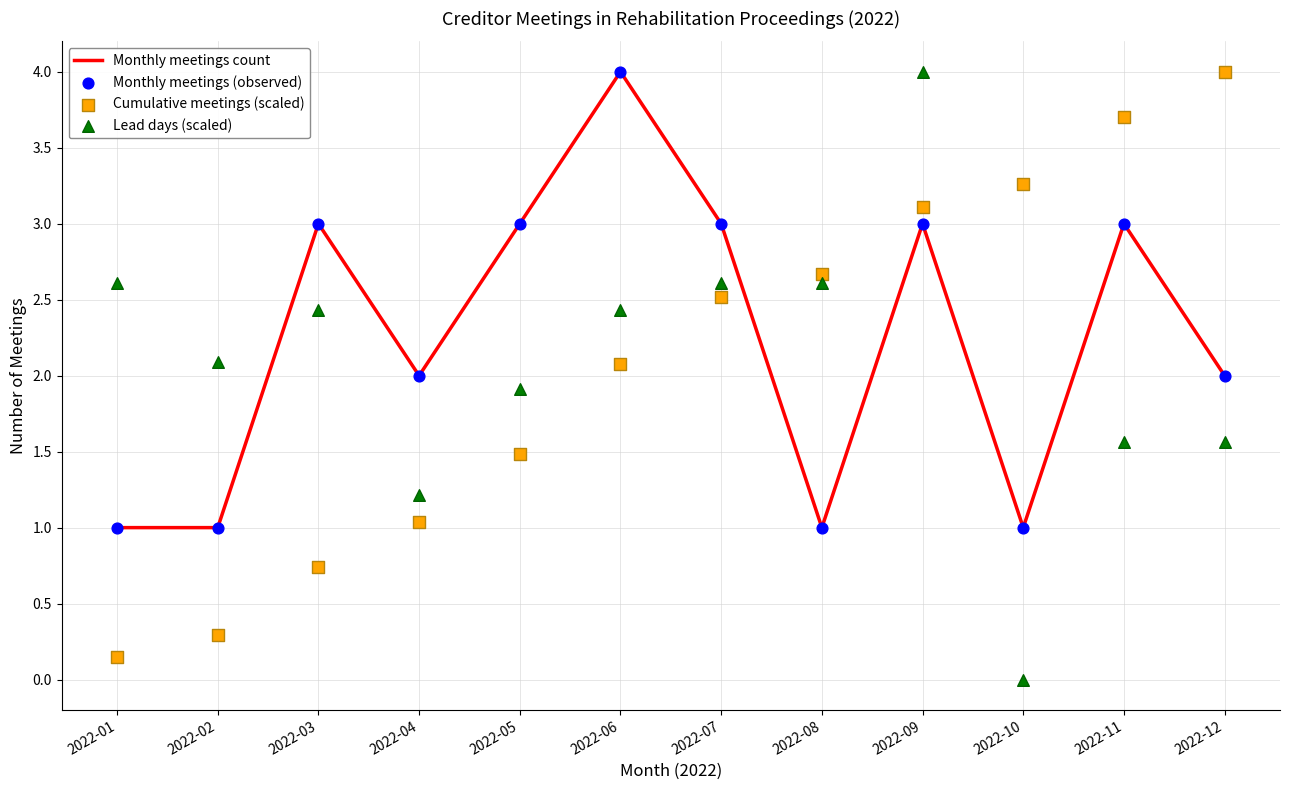

What are all the series names shown in the legend?

Monthly meetings count, Monthly meetings (observed), Cumulative meetings (scaled), Lead days (scaled)